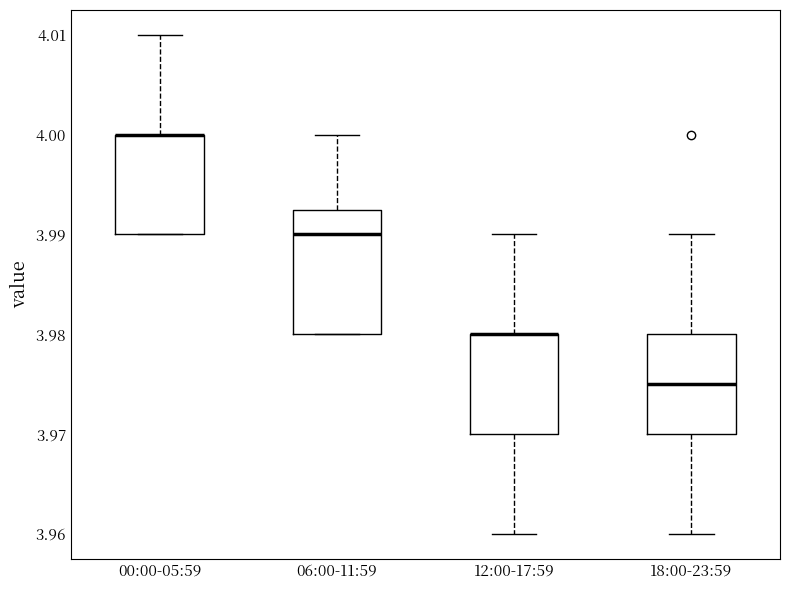

Reading left to right, read every box against the y-axis: the position of its median line, the range the box covers, and the ends of its whiskers. The values are not printed on the chart, so give them approximately, as read against the axis.

00:00-05:59: median 4.000 (drawn on the box's upper edge), box 3.990 to 4.000, whiskers 3.990 to 4.010
06:00-11:59: median 3.990, box 3.980 to 3.993, whiskers 3.980 to 4.000
12:00-17:59: median 3.980 (drawn on the box's upper edge), box 3.970 to 3.980, whiskers 3.960 to 3.990
18:00-23:59: median 3.975, box 3.970 to 3.980, whiskers 3.960 to 3.990